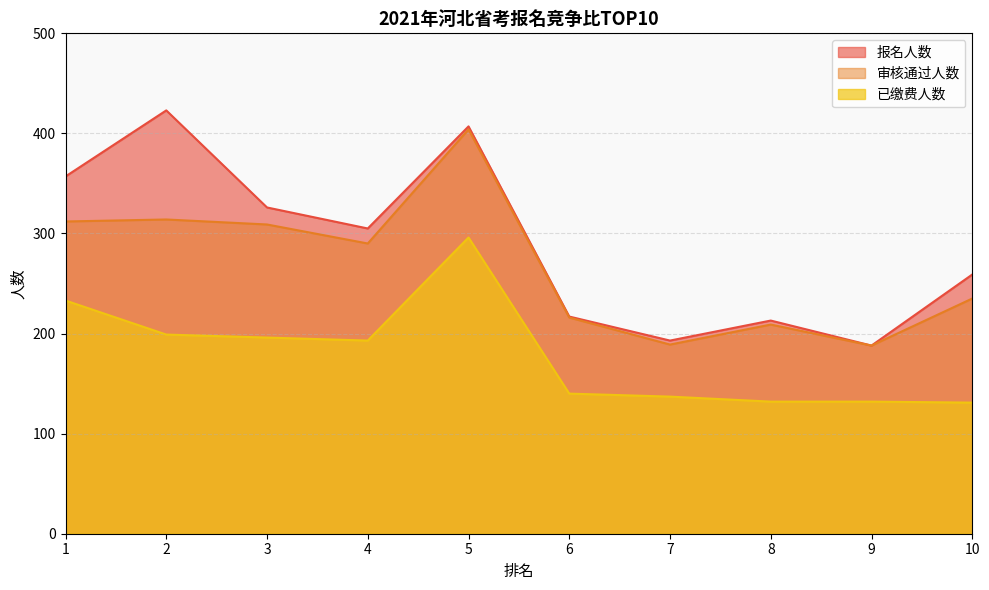

True or false: 已缴费人数 and 审核通过人数 cross at least once.

False